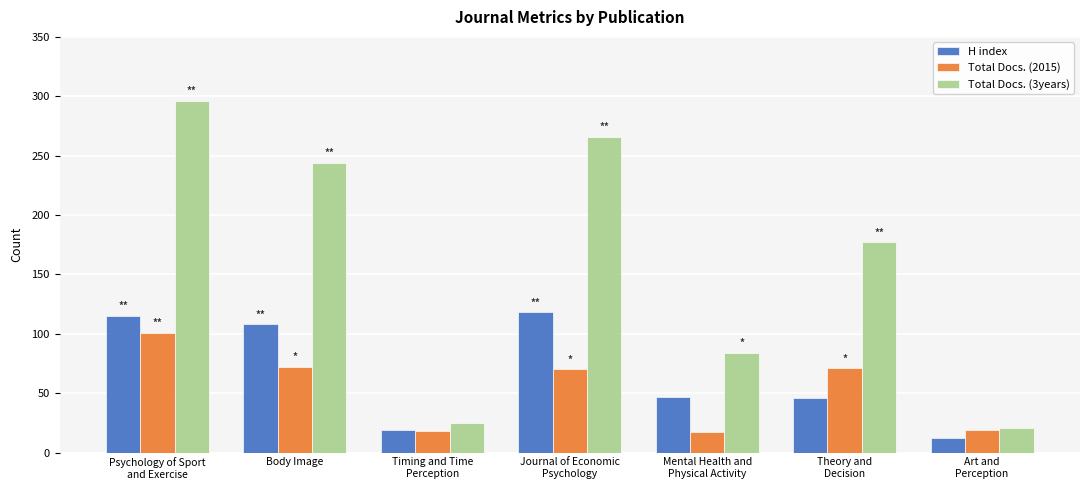

Does the chart contain any negative values?

No